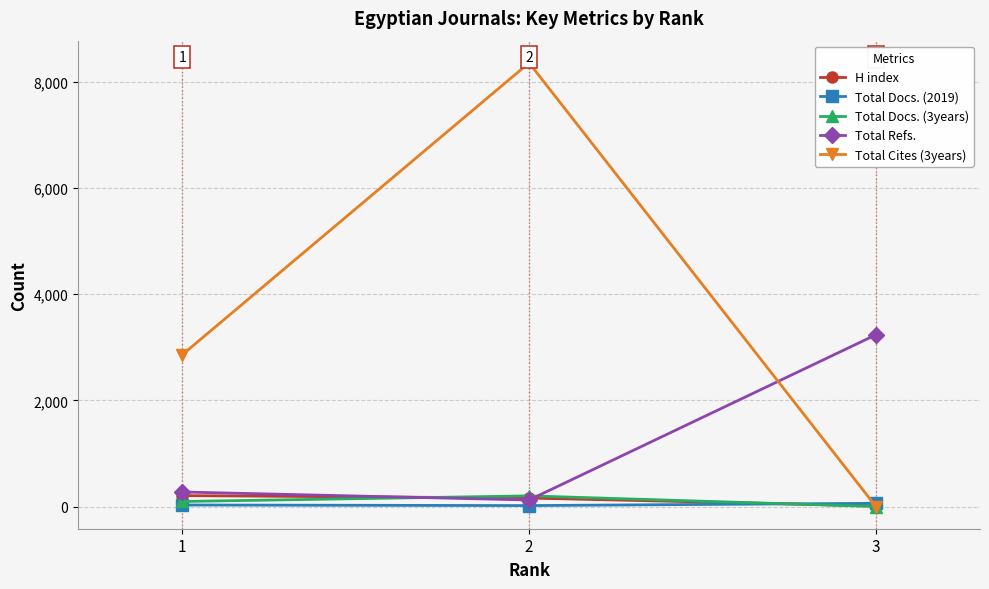

The value of Total Refs. at 3 is 3235. True or false?

True